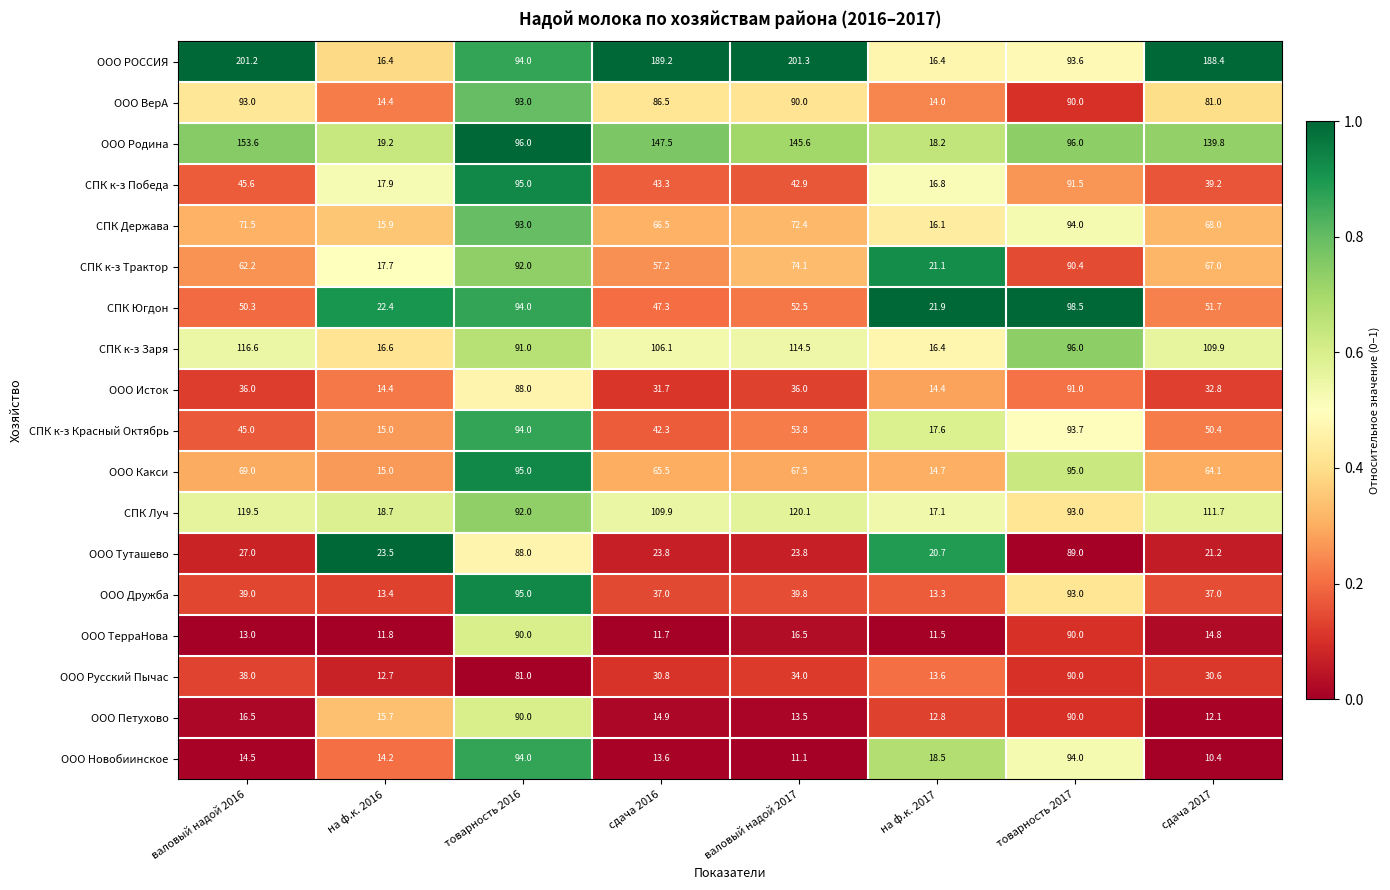

What value does the ООО ТерраНова series have at сдача 2017?

14.8